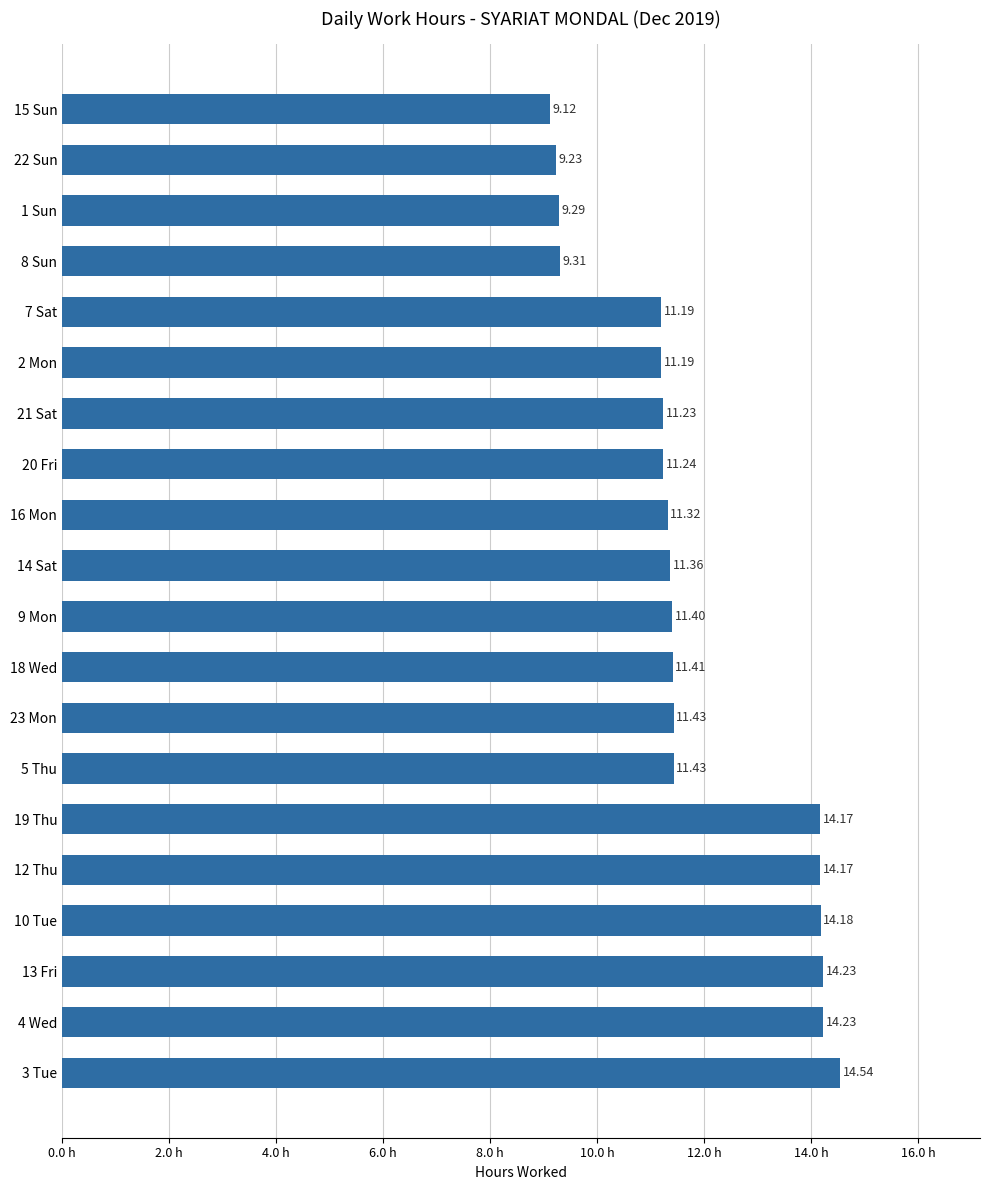

What is the difference between the maximum and minimum values?

5.4